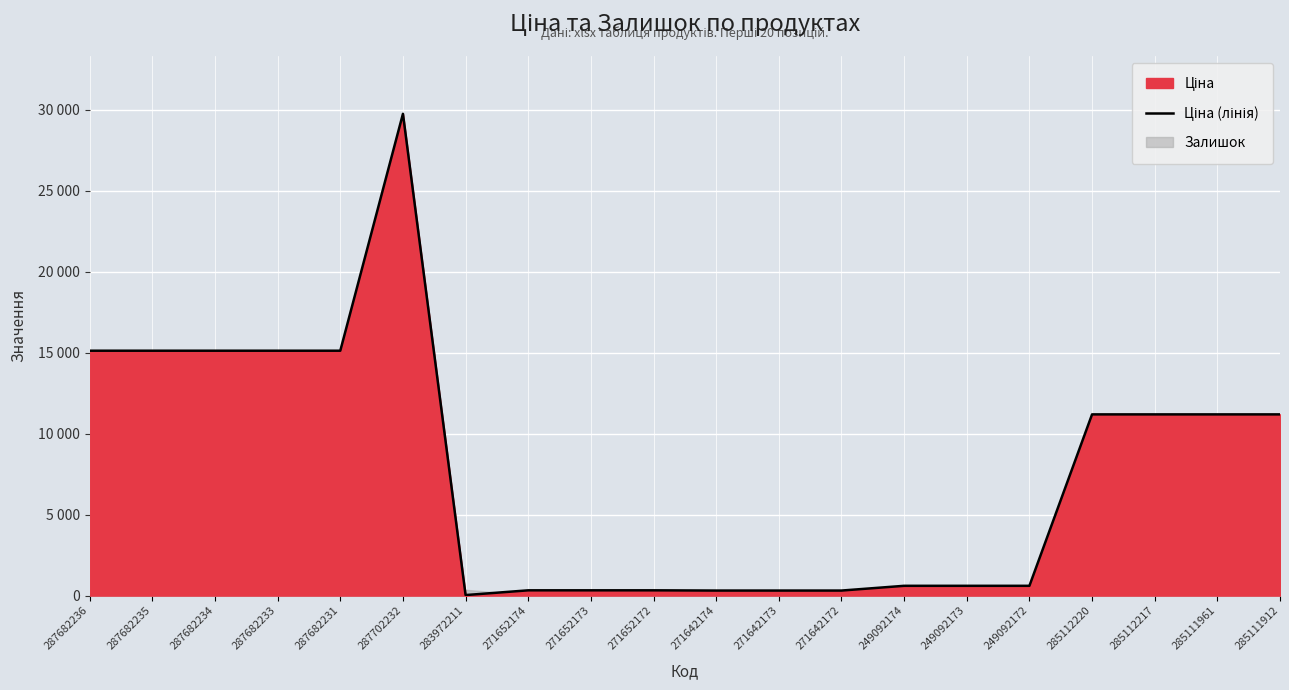

Reading right to left, extract all data points from this chart.

11188.2	11188.2	11188.2	11188.2	603.7	603.7	603.7	310.3	310.3	310.3	324.8	324.8	324.8	32.0	29747.2	15120.0	15120.0	15120.0	15120.0	15120.0